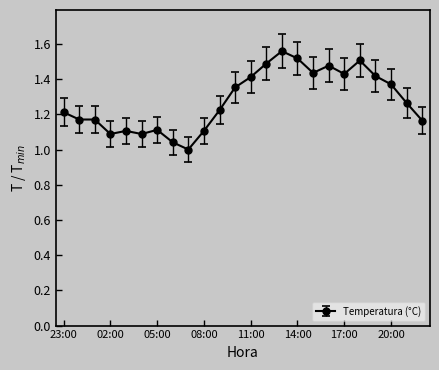

True or false: the data has more than 1 interior local peaks.

True